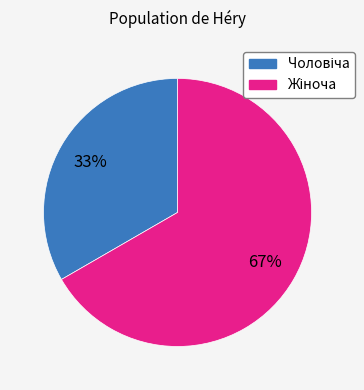

Count the number of slices in the pie.

2